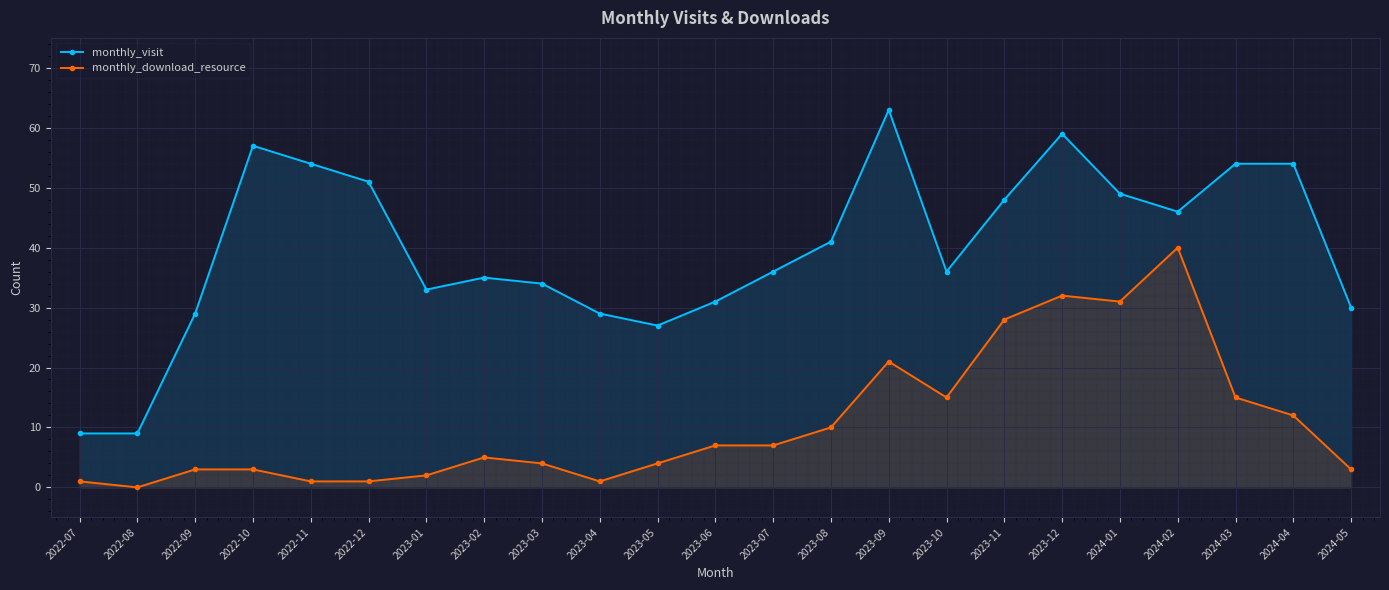

How many interior local peaks does the monthly_download_resource series have?

4